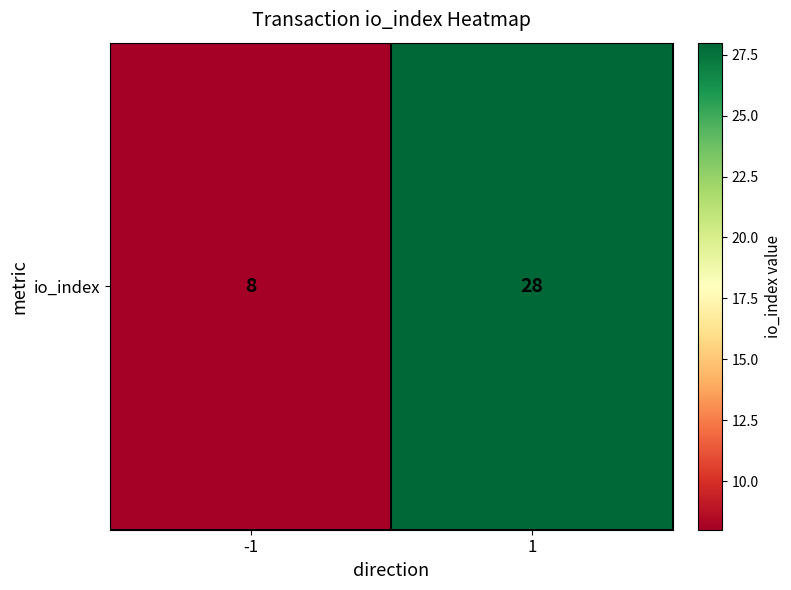

The chart shows a value of 8 at -1. True or false?

True